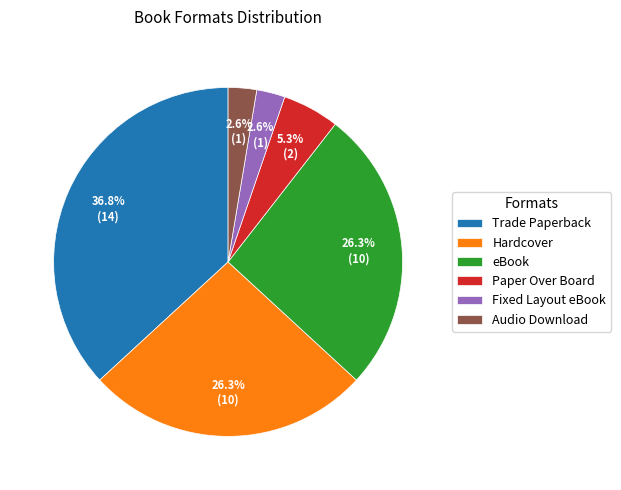

The Paper Over Board slice represents 5% of the pie. True or false?

True